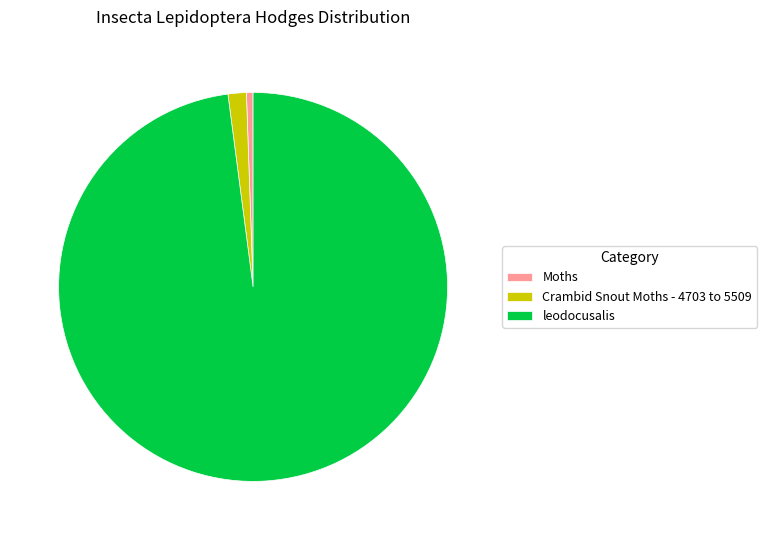

Rank the categories by value from lowest to highest.

Moths, Crambid Snout Moths - 4703 to 5509, leodocusalis